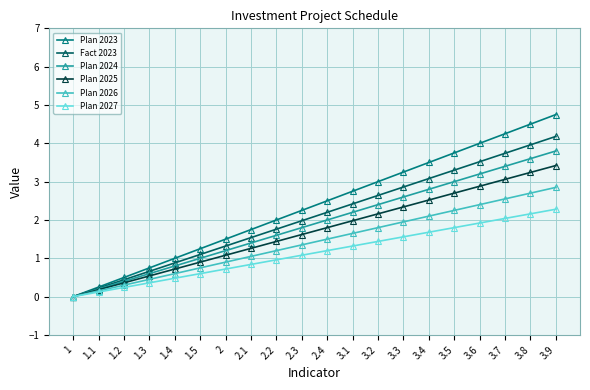

How many values in Plan 2024 are above zero?

19